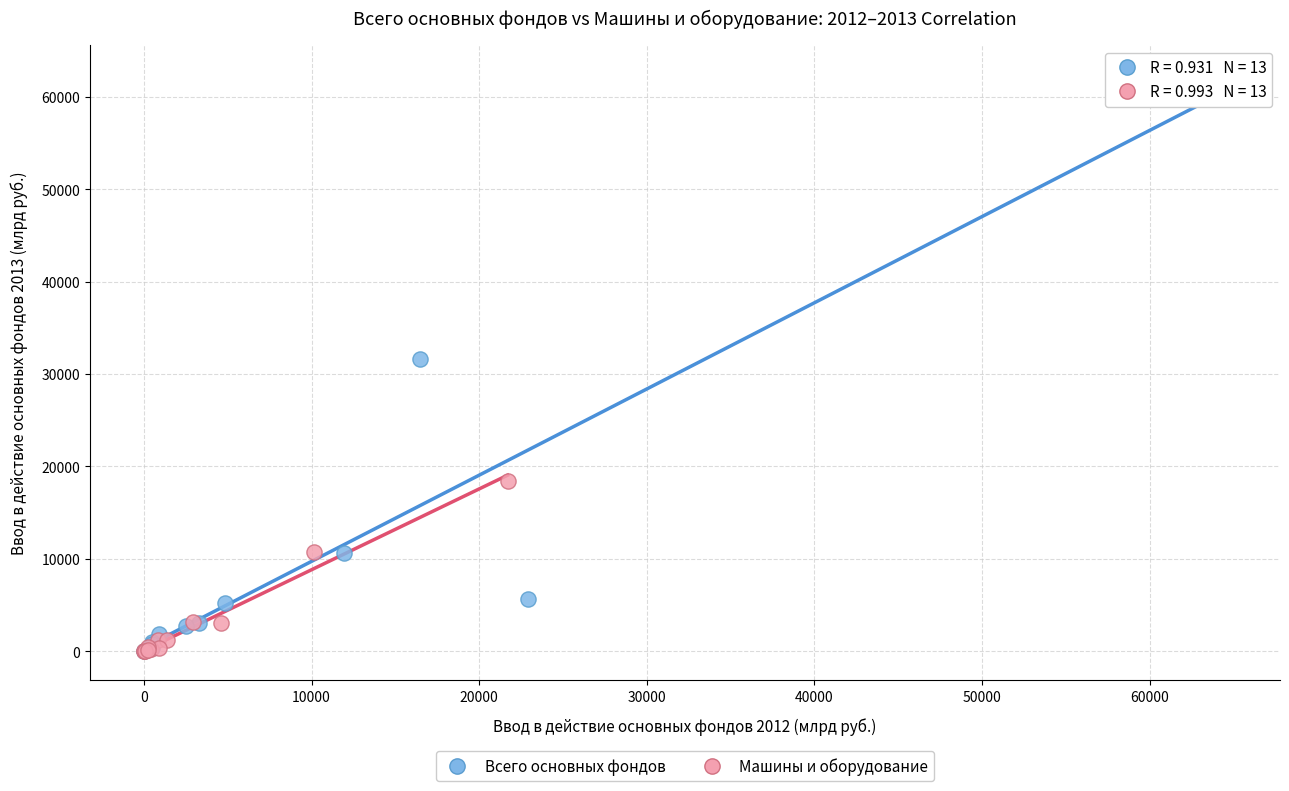

Which series contains the highest Y value?

Всего основных фондов